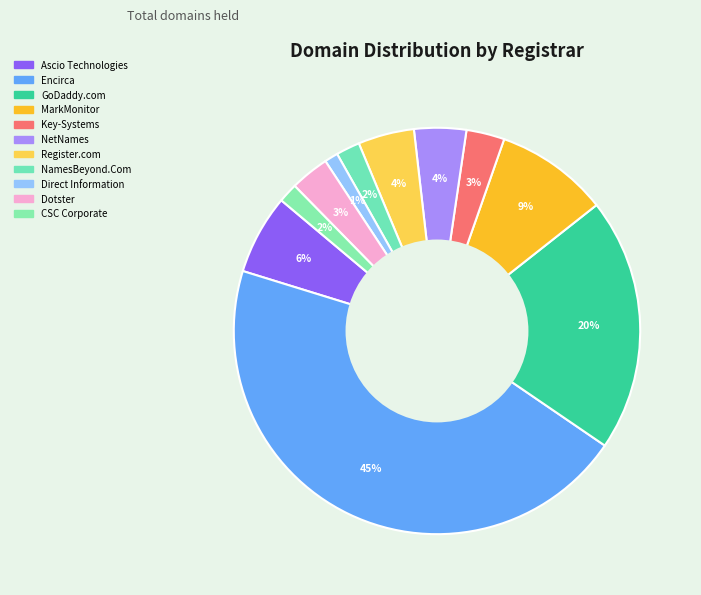

Does any single category account for the majority?

No